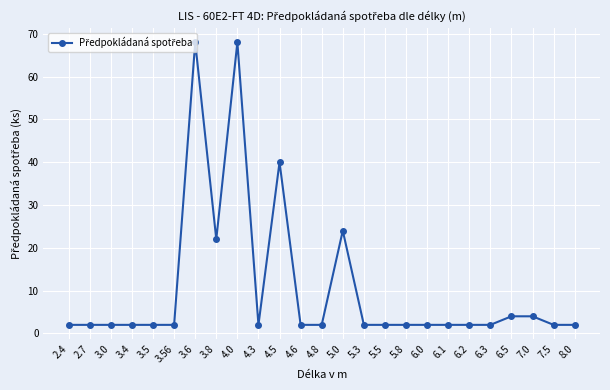

What is the sum of all values?

266